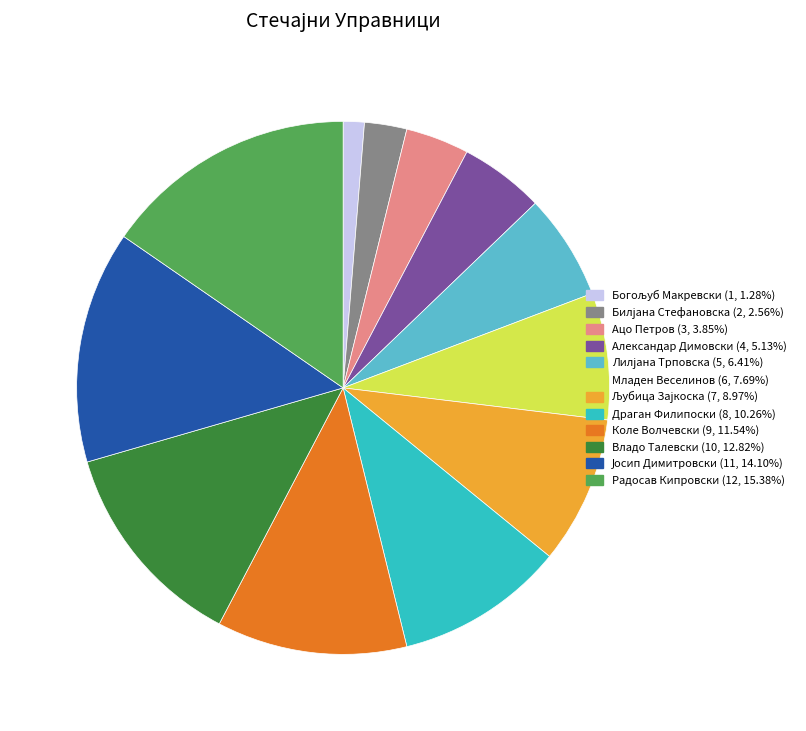

What is the largest slice in the pie chart?

Радосав Кипровски